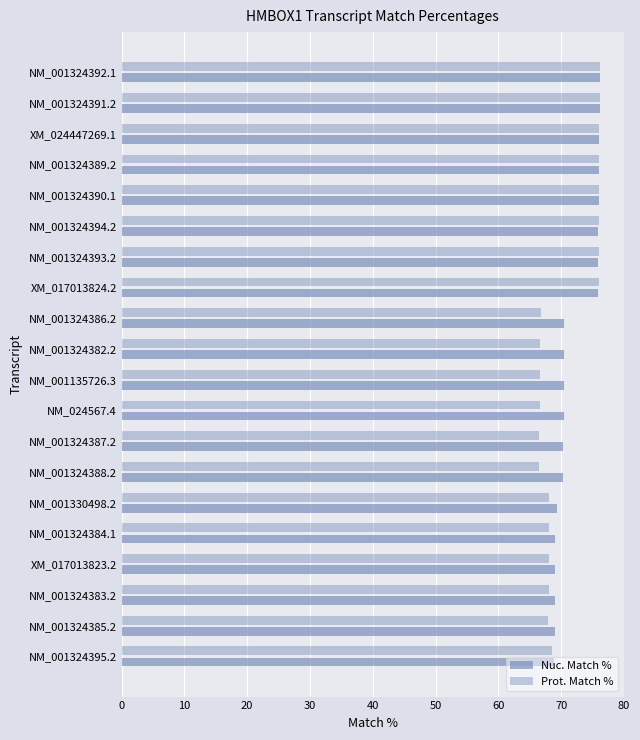

How many data points does each series have?

20